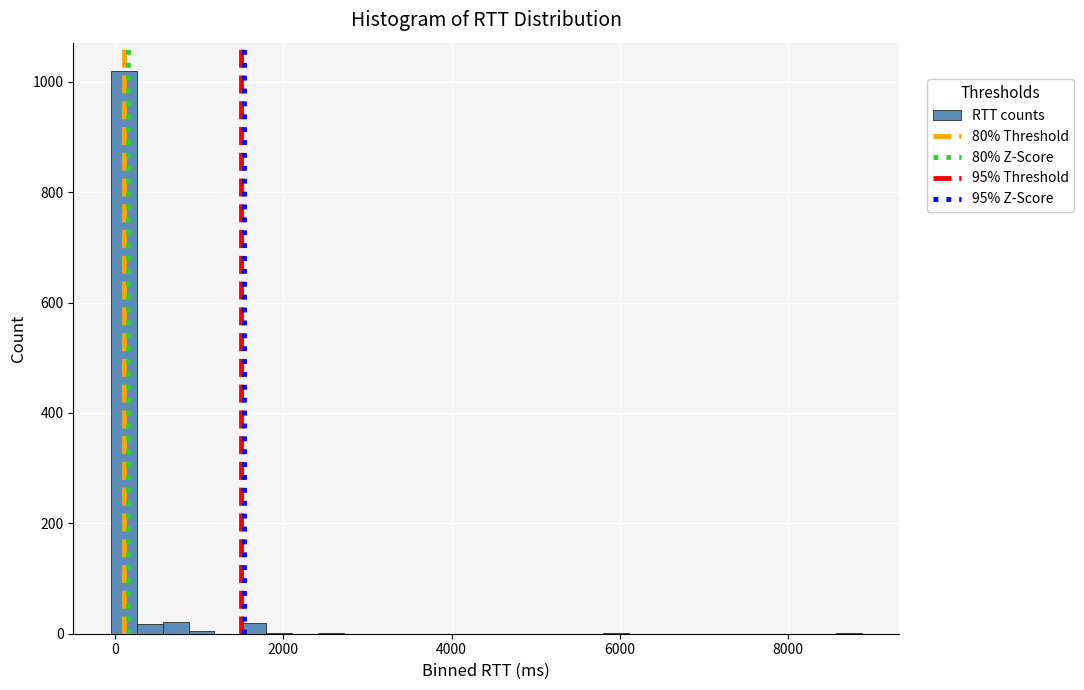

Read against the x-axis, roughly where is the centre of the tallest bar?

200